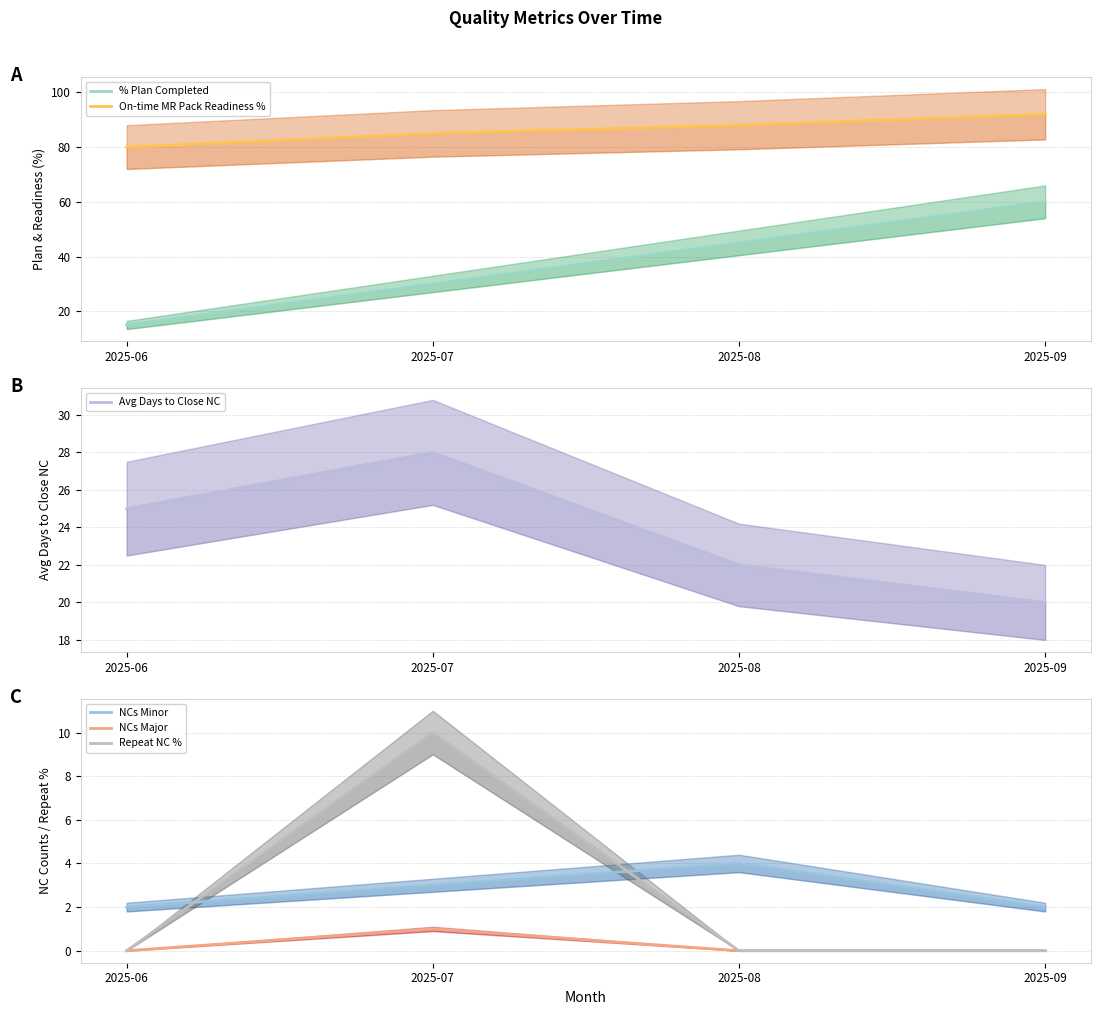

Is it true that NCs Major equals 1 at 2025-07?

False